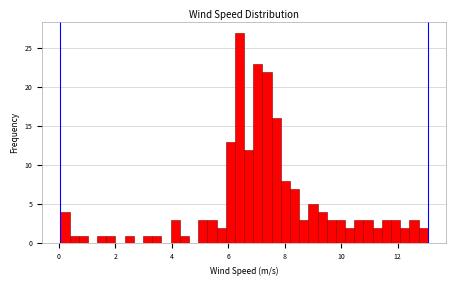

Read against the x-axis, roughly where is the centre of the tallest bar?

6.4